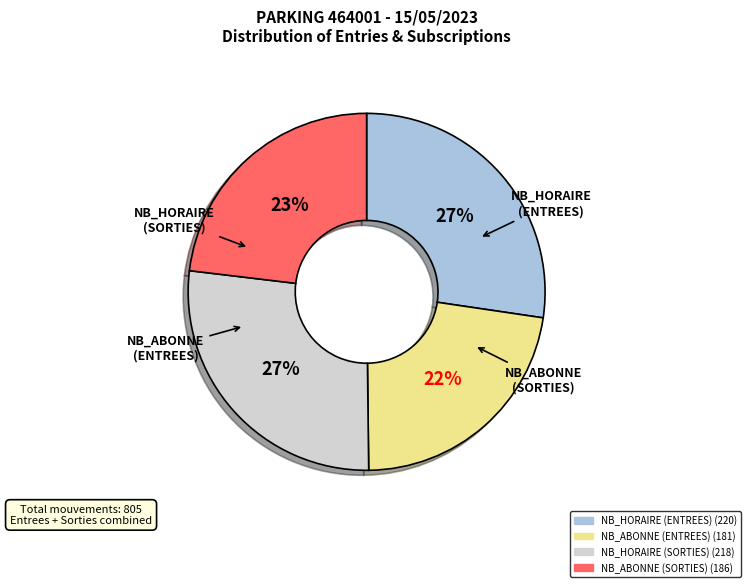

How many slices are in this pie chart?

4